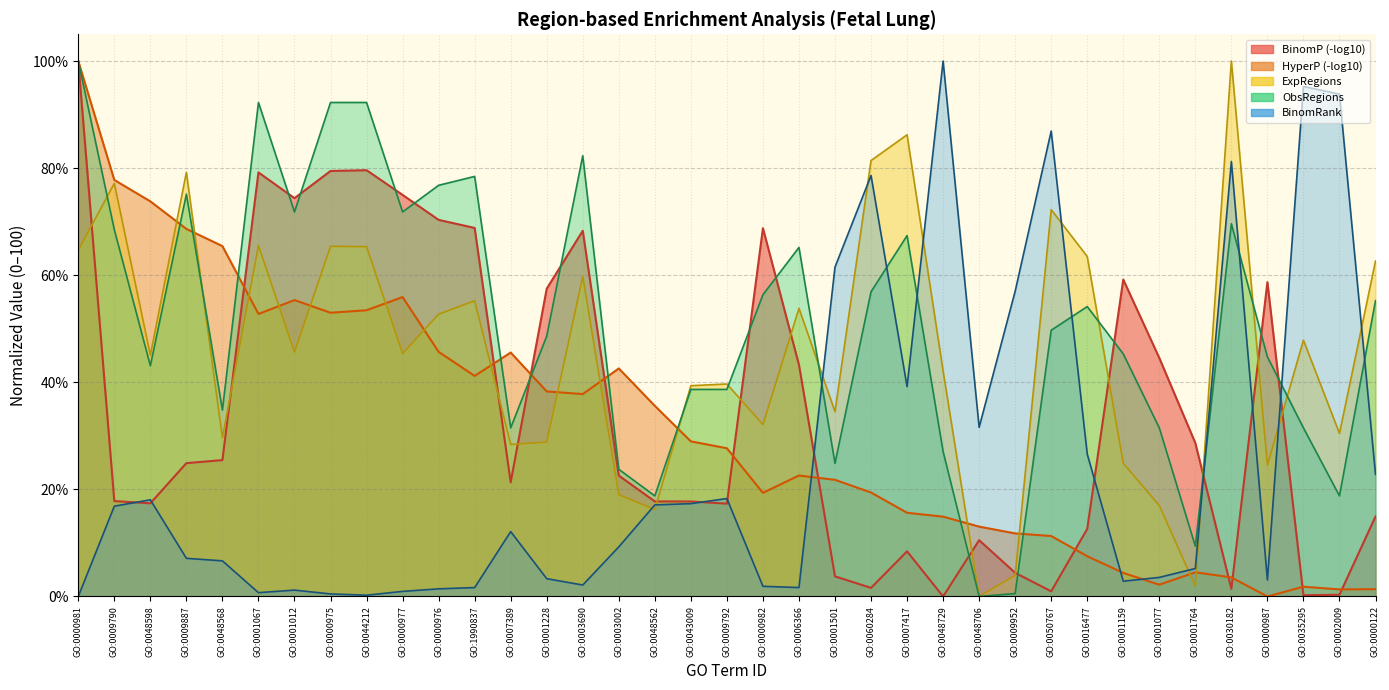

The ObsRegions series shows 20.0 at GO:0000977. True or false?

False